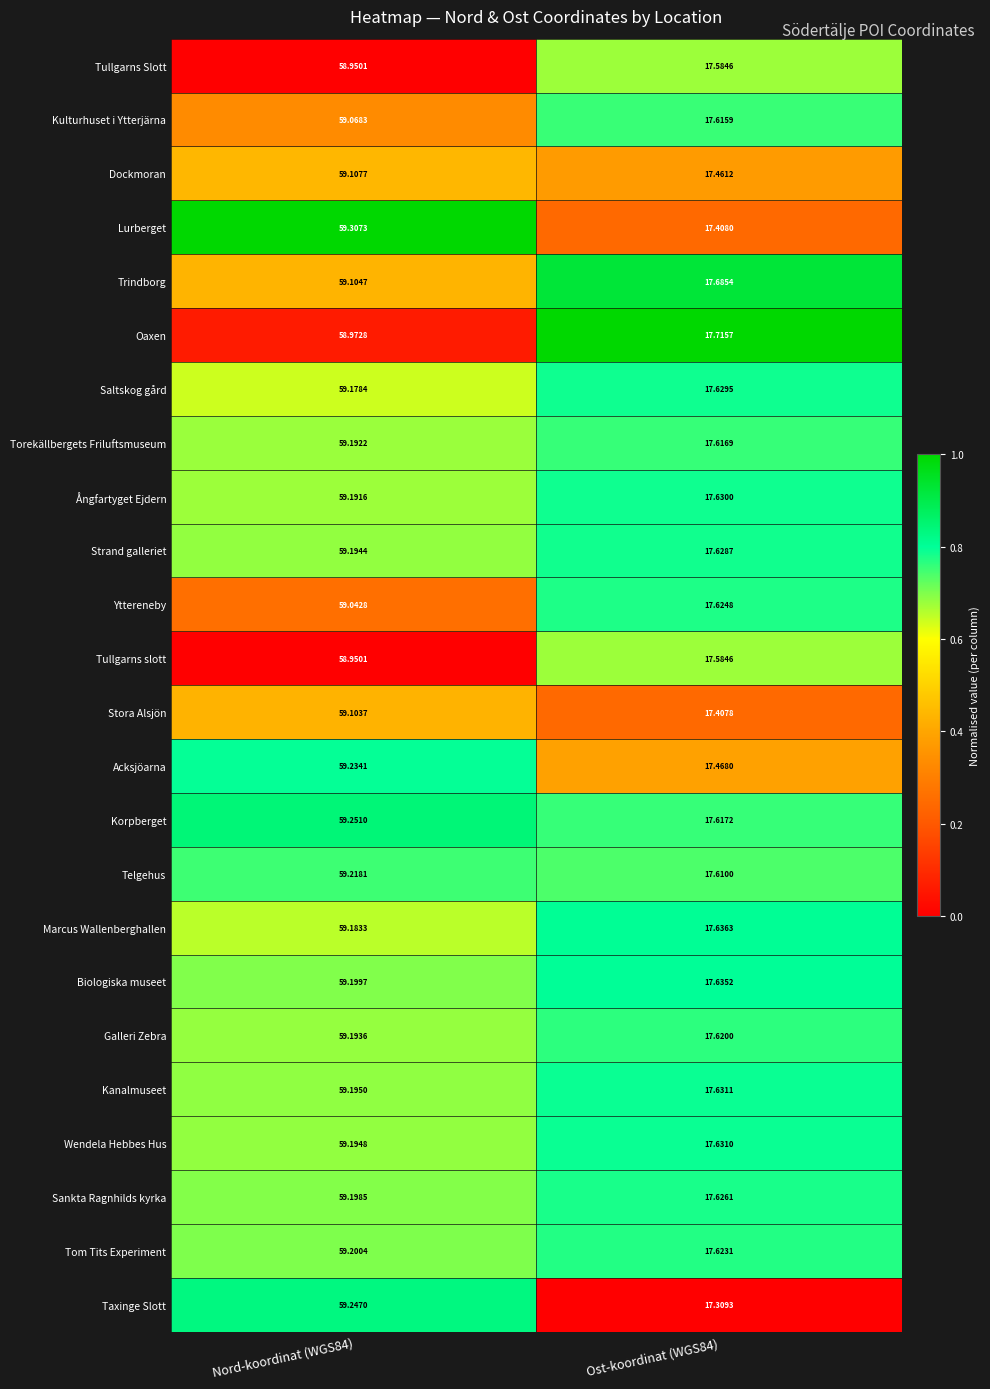

Which series has the widest spread of values?

Taxinge Slott